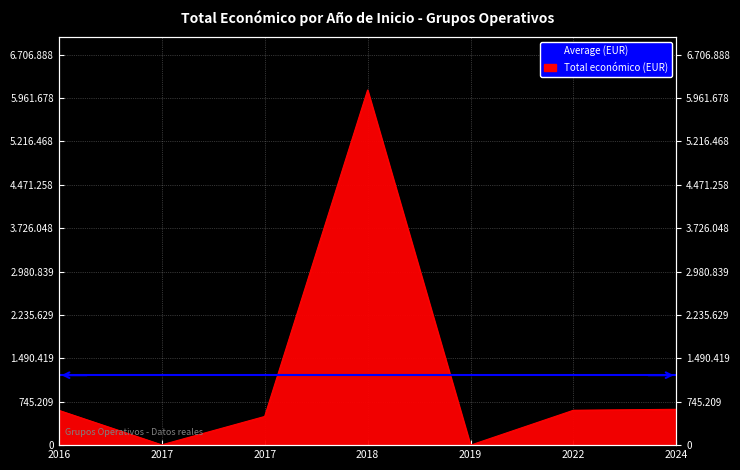

Rank the categories by value from highest to lowest.

2018, 2024, 2022, 2016, 2017, 2017, 2019